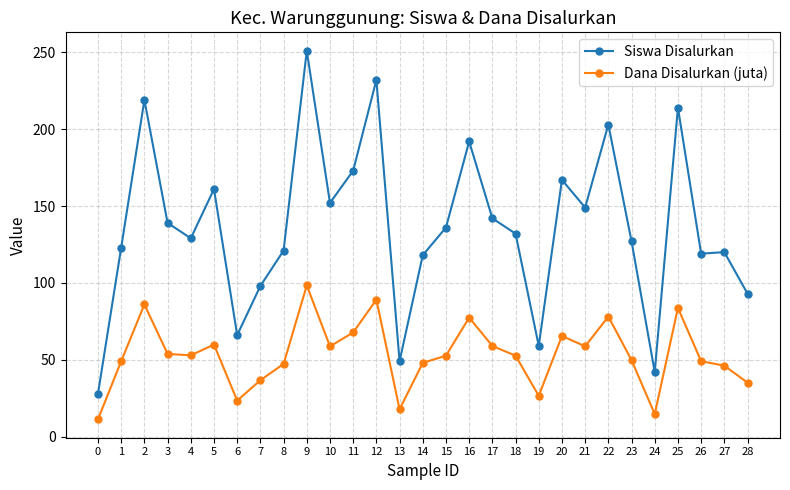

Between 9 and 16, which series saw the biggest shift?

Siswa Disalurkan